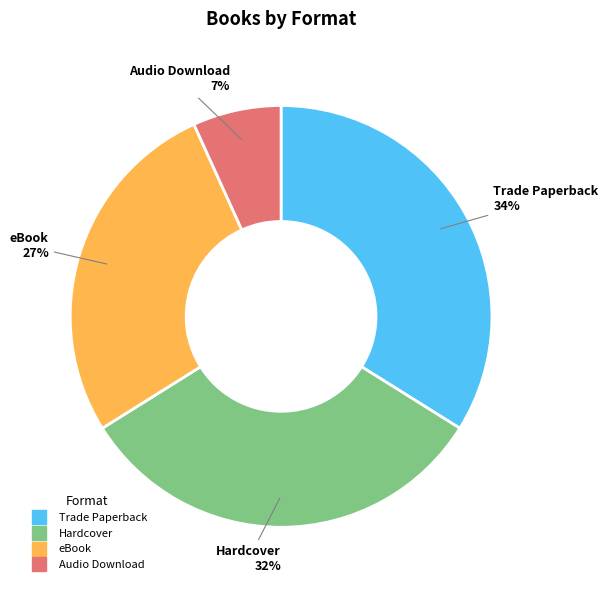

Is there any slice that represents more than half of the pie?

No